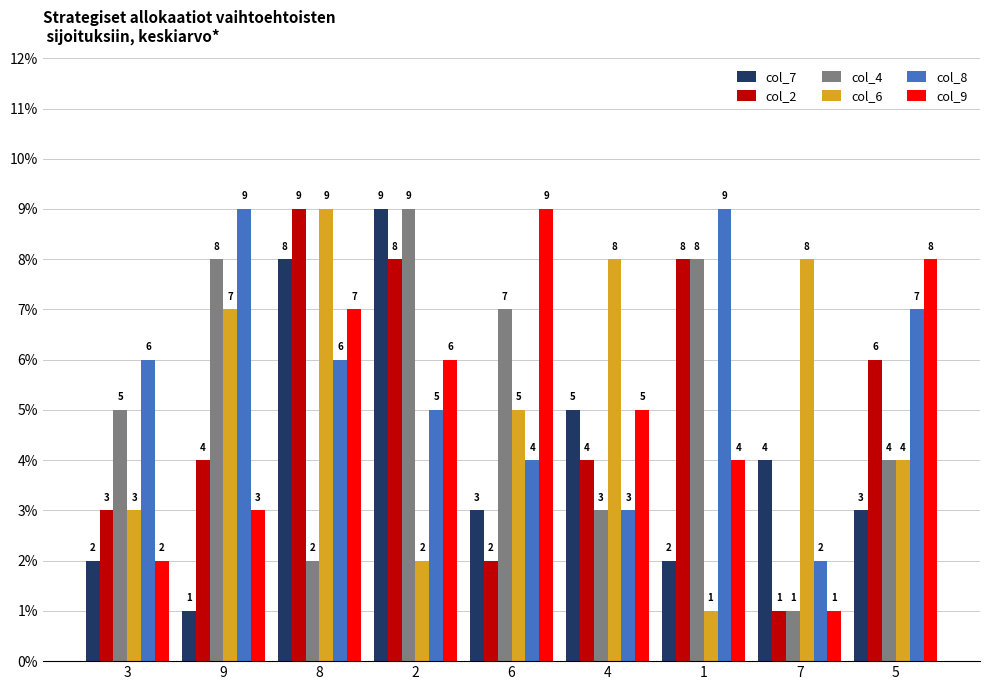

Is it true that col_7 equals 2 at 1?

True